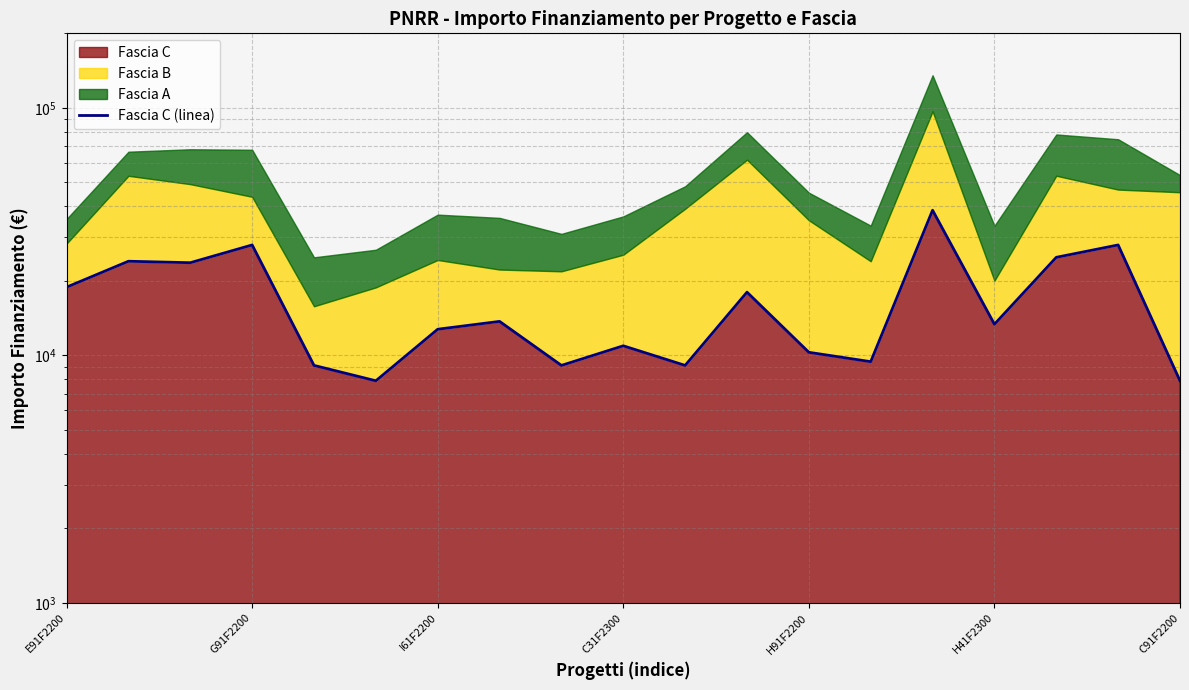

Reading left to right, extract all data points from this chart.

18854	23996	23673	27922	9105	7891	12747	13712	9105	10926	9105	17997	10284	9427	38565	13354	24887	27922	7891